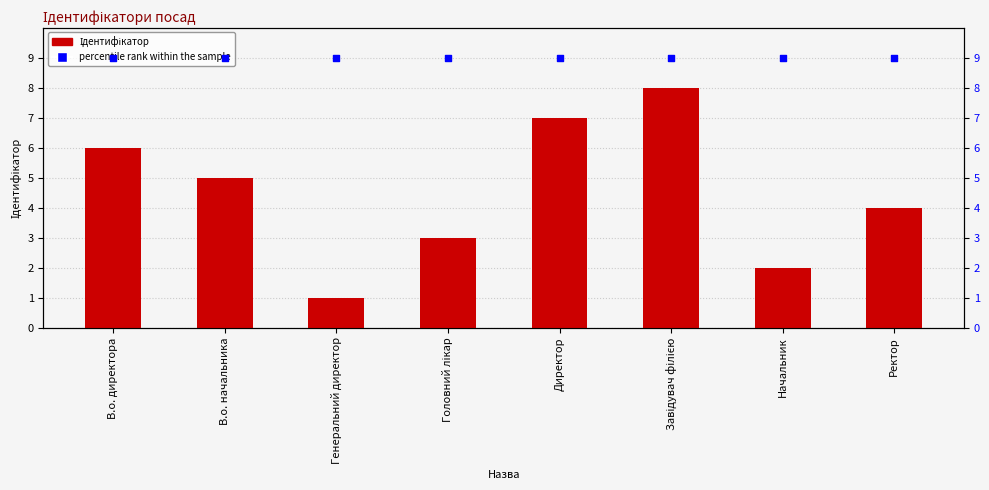

Which series reaches the minimum Y coordinate?

Ідентифікатор